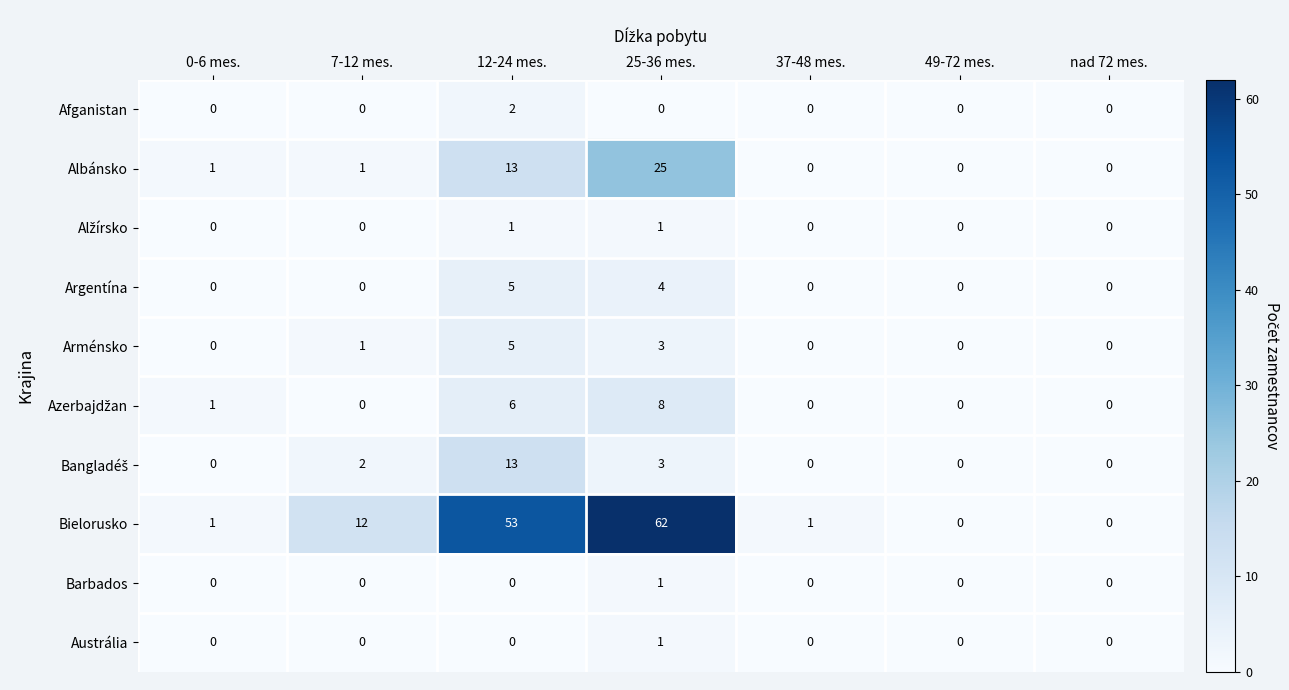

True or false: Afganistan has a value of -1 at 49-72 mes..

False